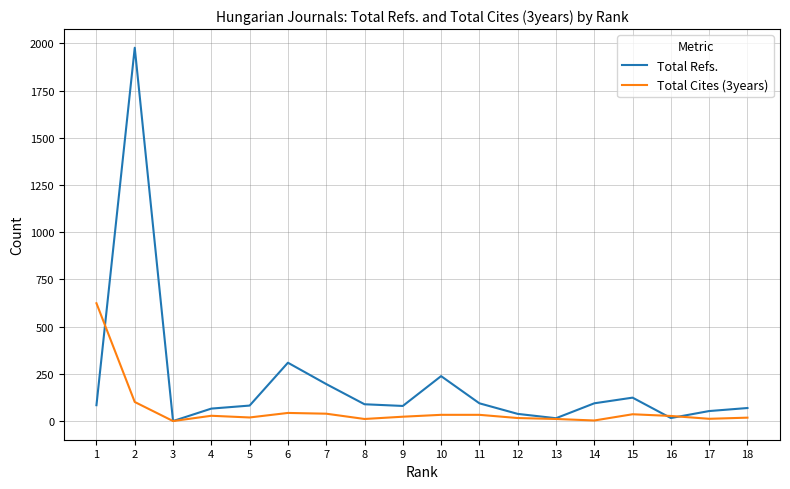

What is the difference between the Total Refs. values at 13 and 7?

181